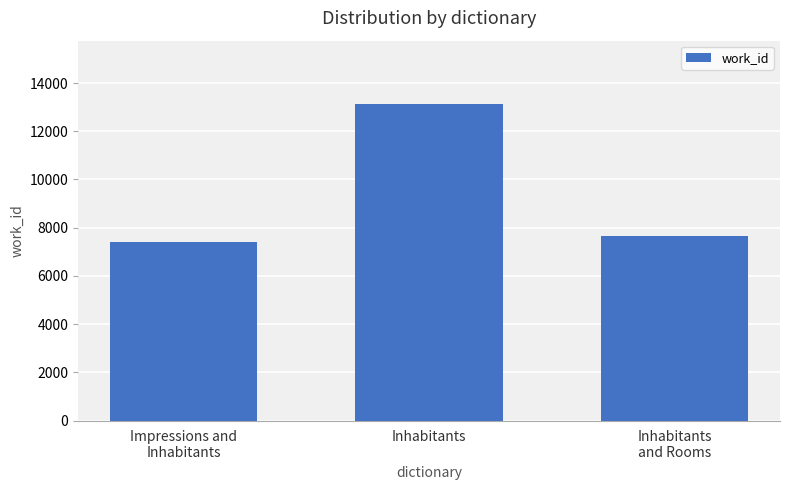

Approximately how many times larger is the value at Inhabitants compared to Impressions and
Inhabitants?

1.8